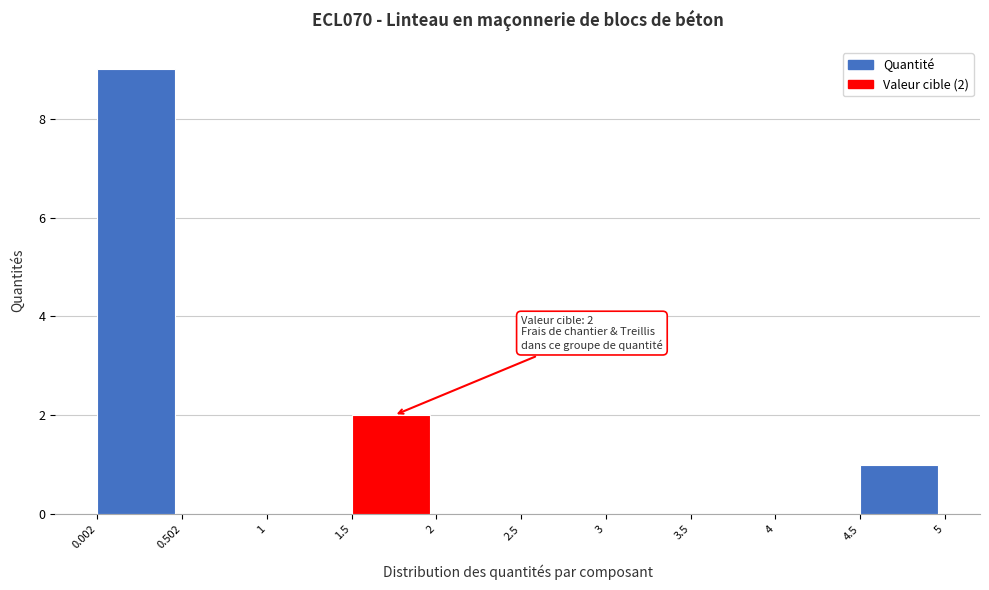

Over which range of the x-axis is the bar tallest?

0.002 to 0.502